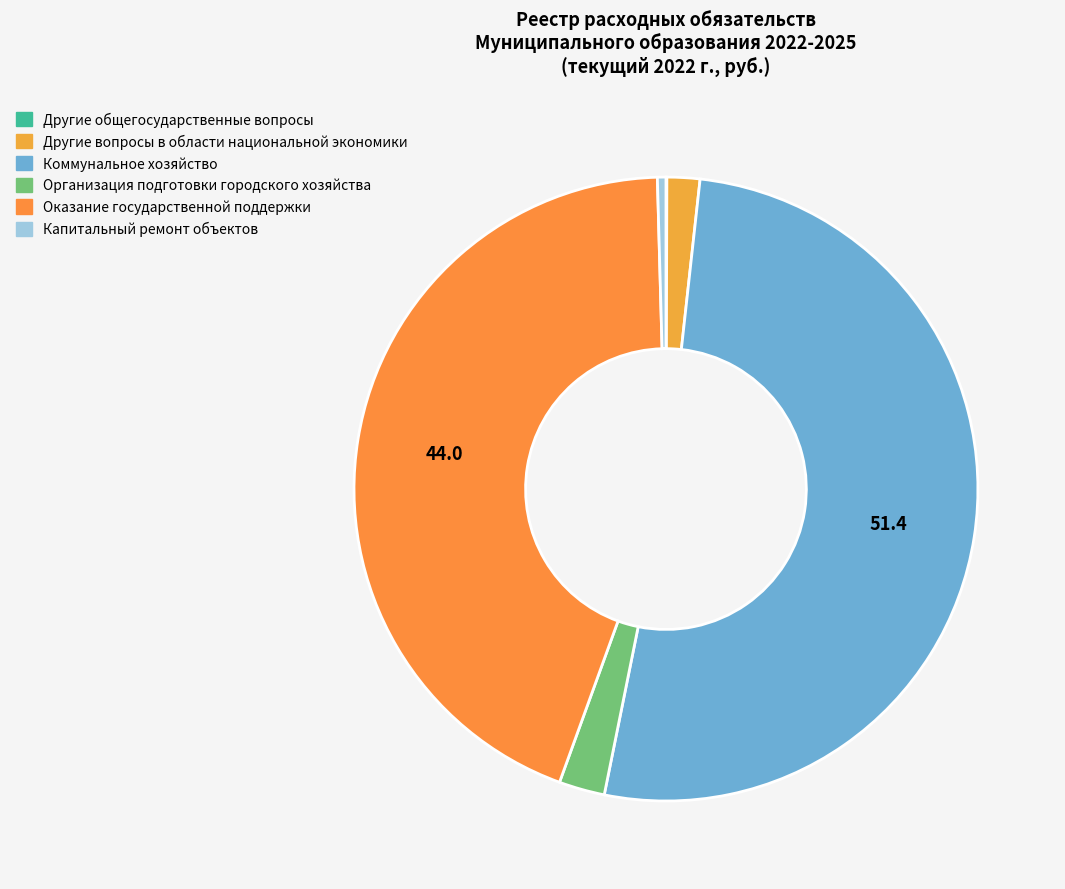

Which slice is the largest?

Коммунальное хозяйство